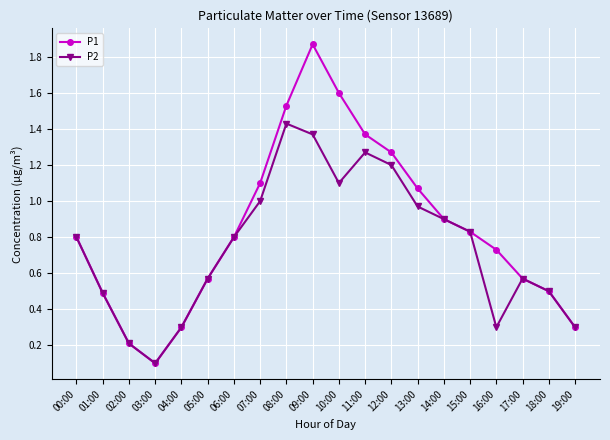

How many interior local peaks does the P1 series have?

1